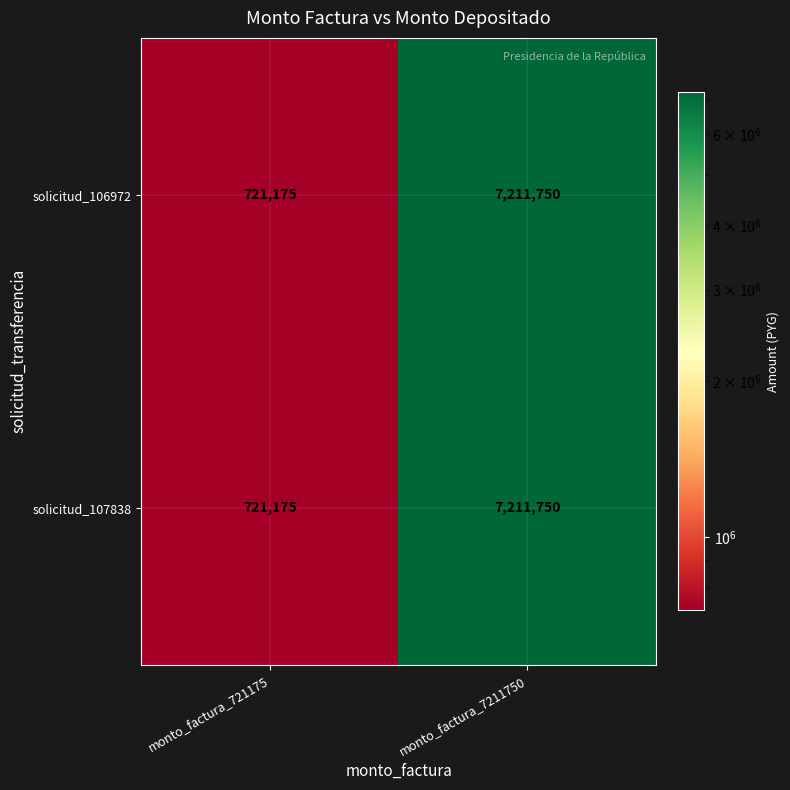

Where is solicitud_107838 nearest to the value 3966462?

monto_factura_721175